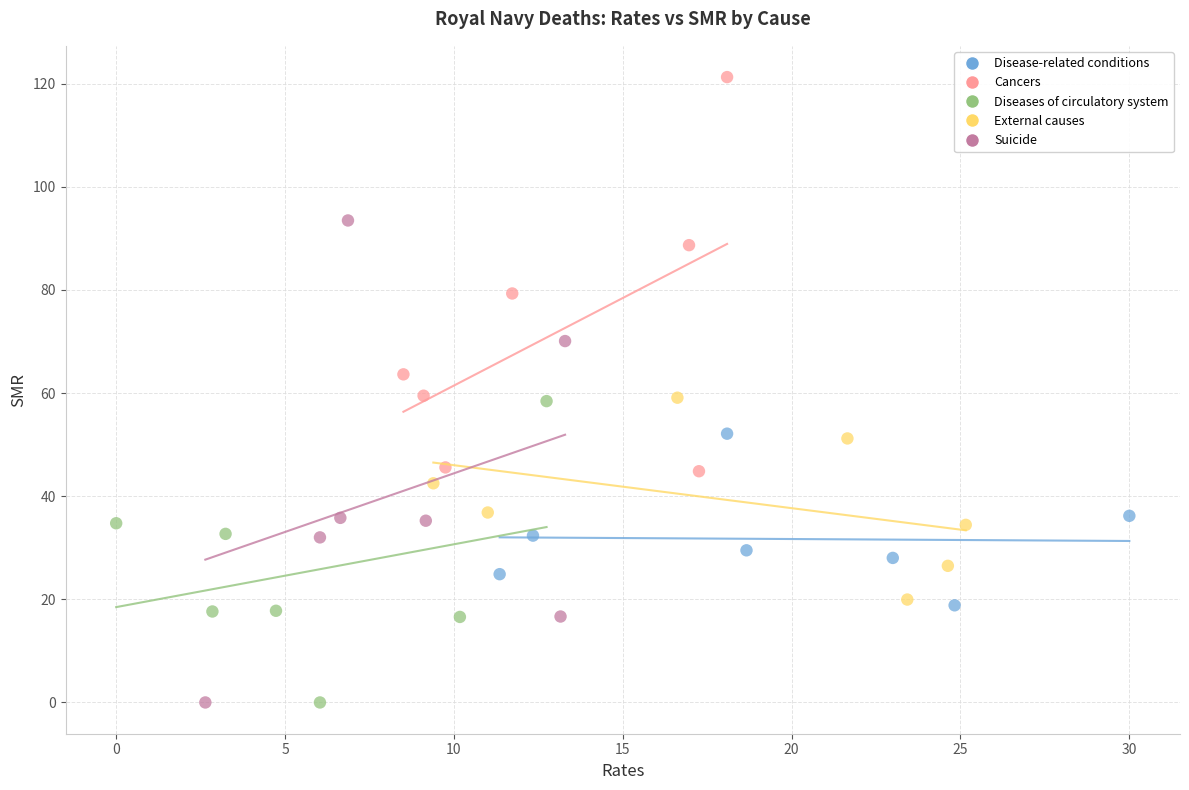

Which series has the largest Y range (max minus min)?

Suicide